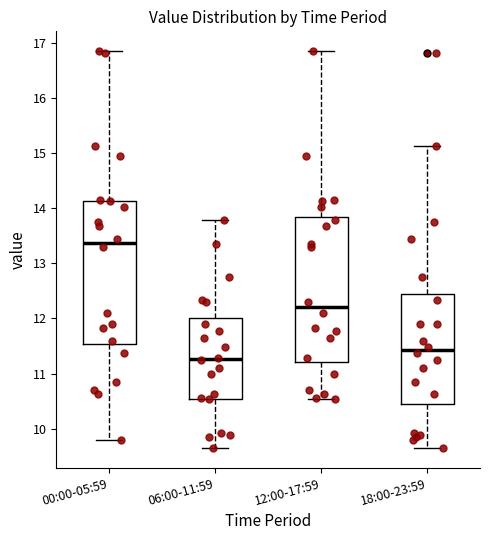

Reading left to right, read every box against the y-axis: the position of its median line, the range the box covers, and the ends of its whiskers. The values are not printed on the chart, so give them approximately, as read against the axis.

00:00-05:59: median 13.4, box 11.5 to 14.1, whiskers 9.8 to 16.9
06:00-11:59: median 11.3, box 10.5 to 12.0, whiskers 9.7 to 13.8
12:00-17:59: median 12.2, box 11.2 to 13.8, whiskers 10.5 to 16.9
18:00-23:59: median 11.4, box 10.5 to 12.4, whiskers 9.7 to 15.1